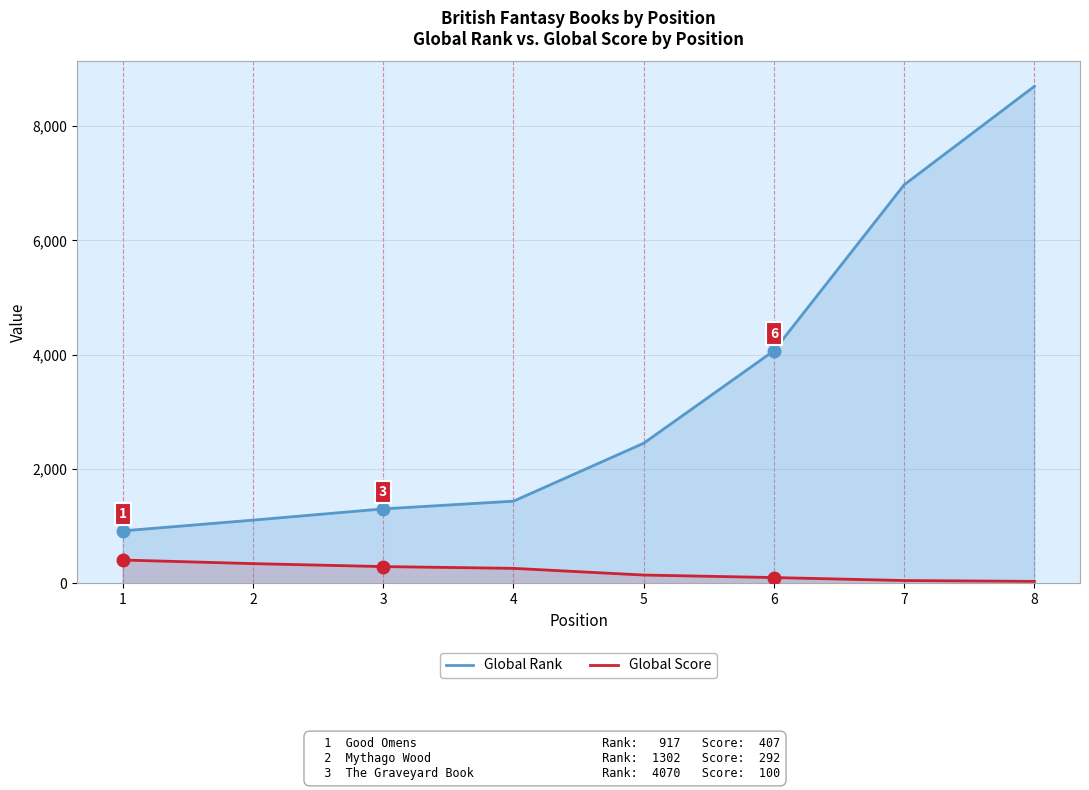

Reading left to right, what are all the values shown in this chart?

Global Rank: 917	1105	1302	1437	2451	4070	6975	8698
Global Score: 407	344	292	261	144	100	48	33